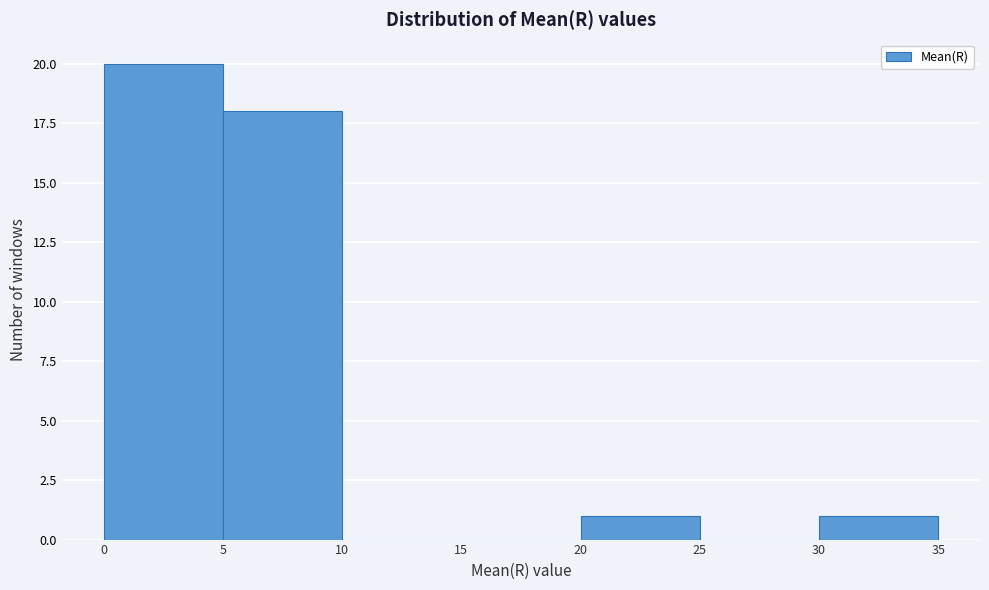

Which range on the x-axis has the tallest bar?

0 to 5